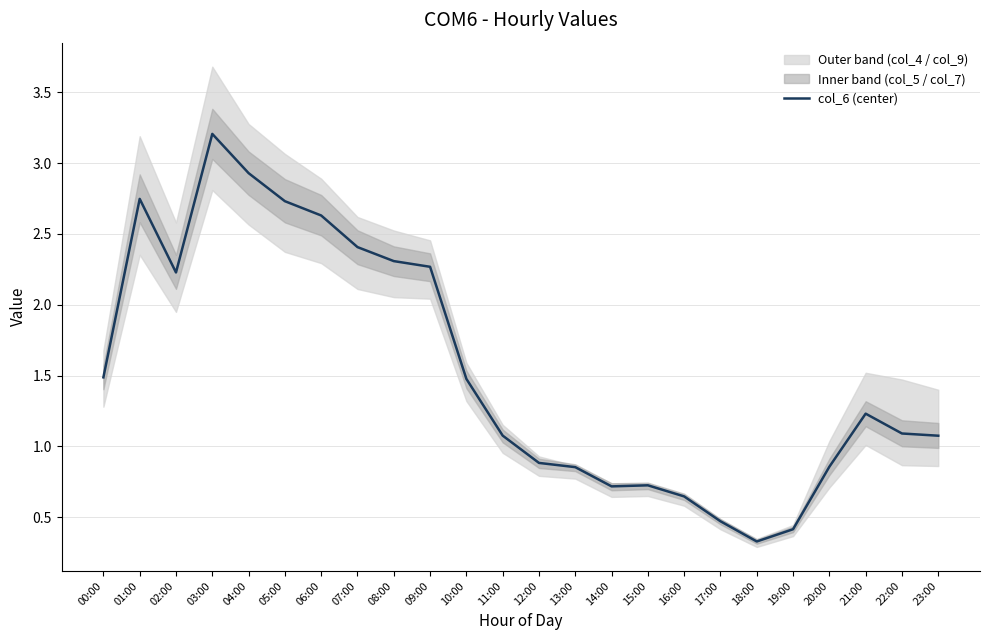

How many points are higher than both their immediate neighbors (excluding endpoints)?

4